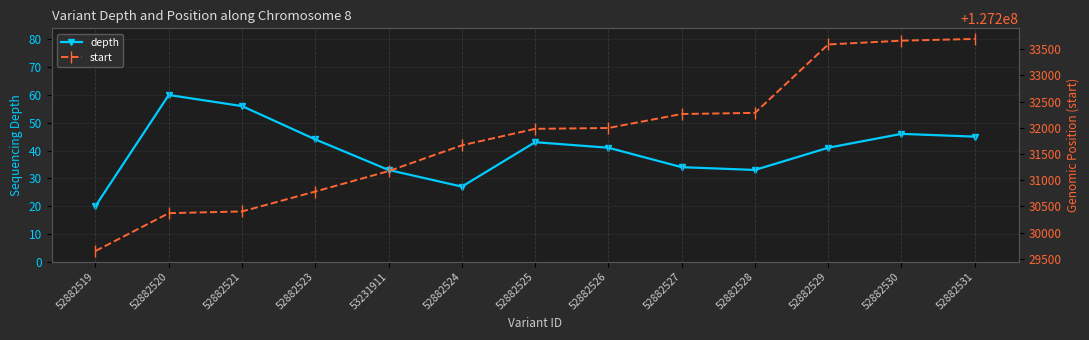

At 52882530, list the series in order from smallest to largest.

depth, start